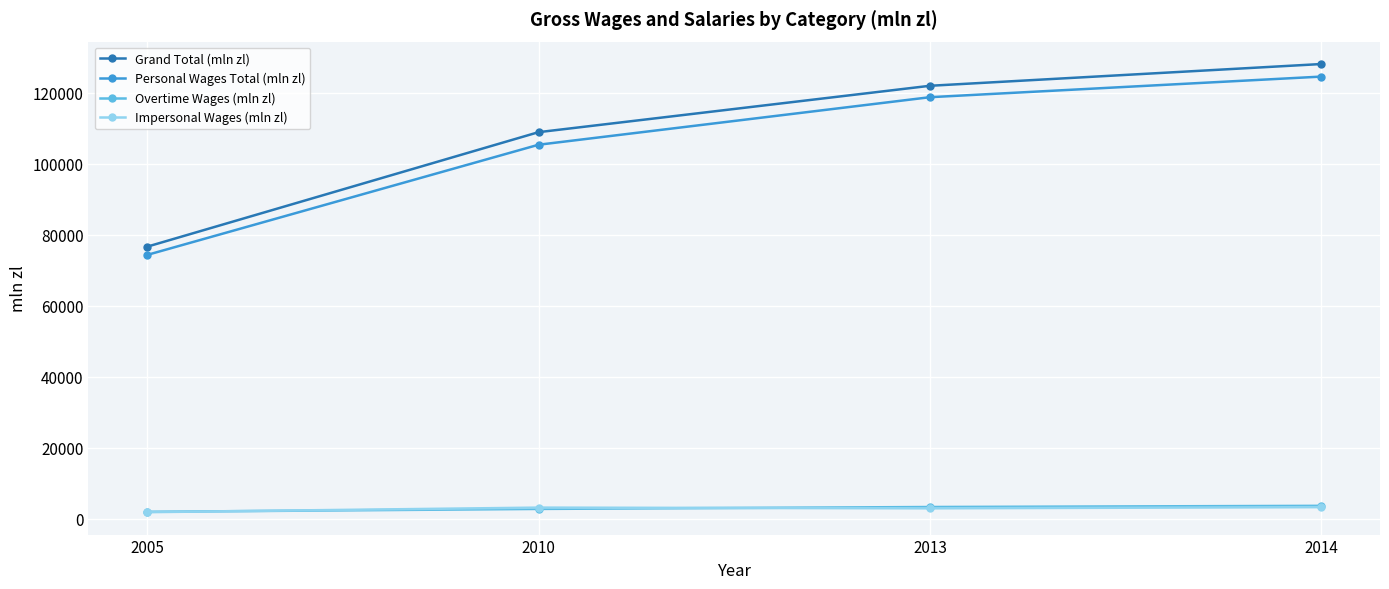

Between 2005 and 2010, which series saw the biggest shift?

Grand Total (mln zl)